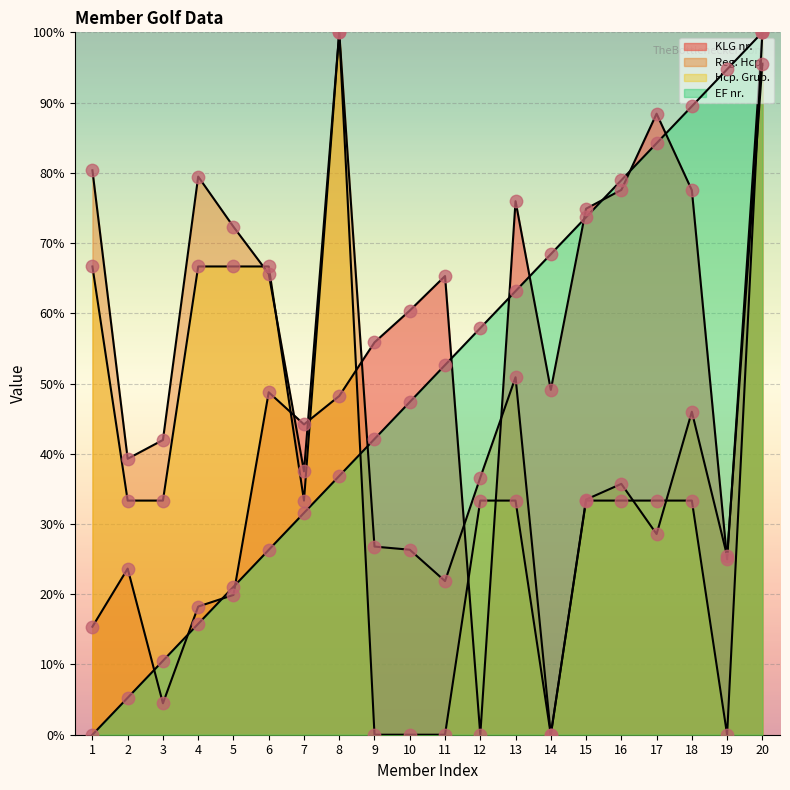

What is the total value across all series at 18?

246.3